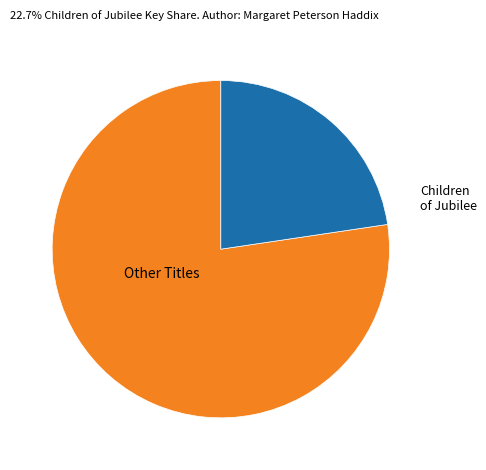

Count the number of slices in the pie.

2